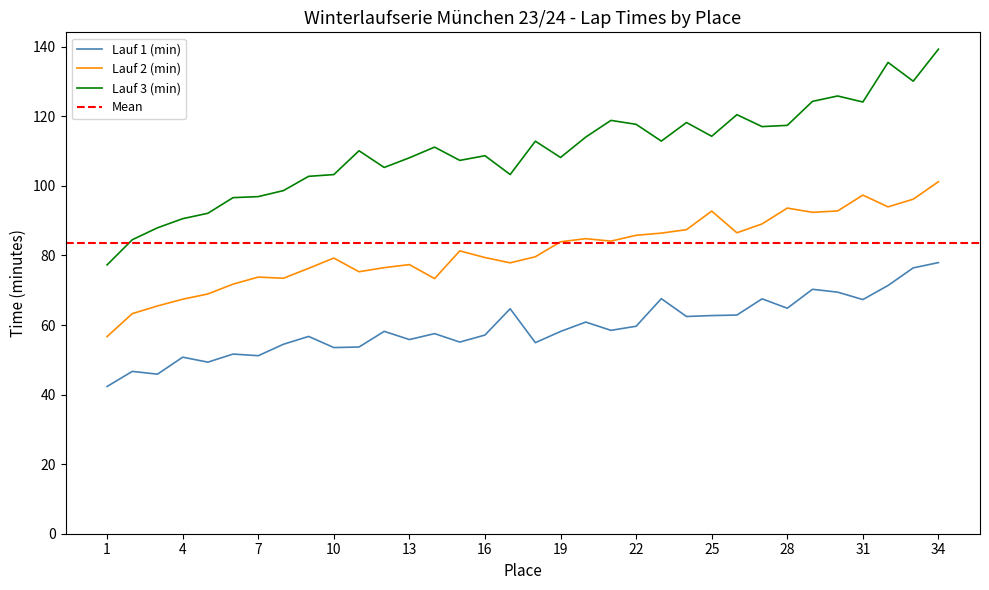

Read the Lauf 3 (min) value at 34.

139.3